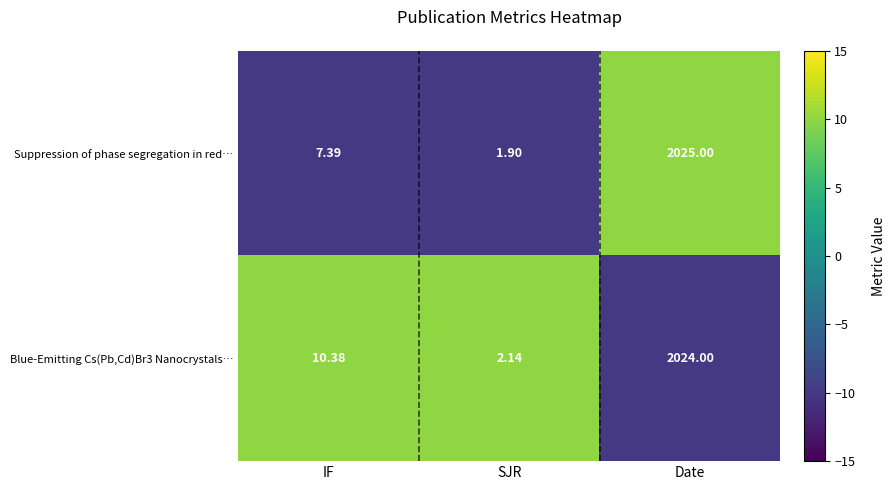

Where is Blue-Emitting Cs(Pb,Cd)Br3 Nanocrystals… nearest to the value 1013?

IF